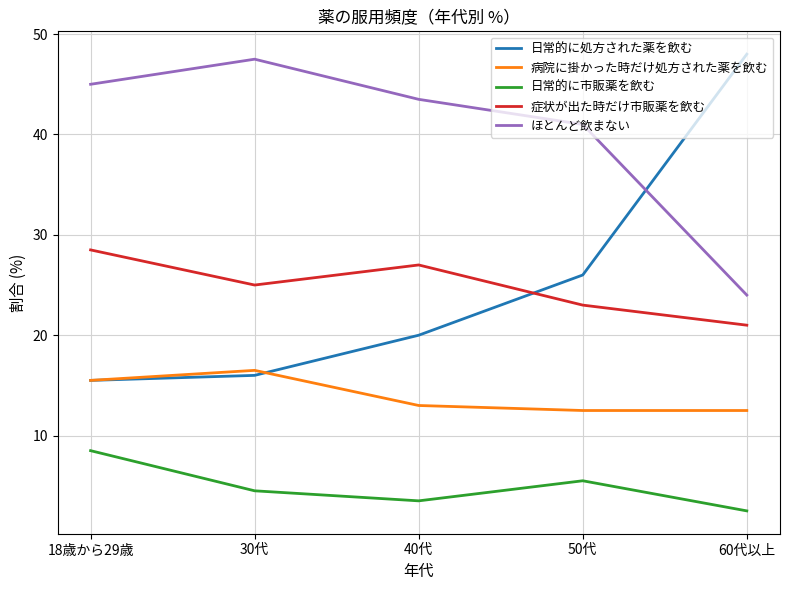

How many series are shown in this chart?

5